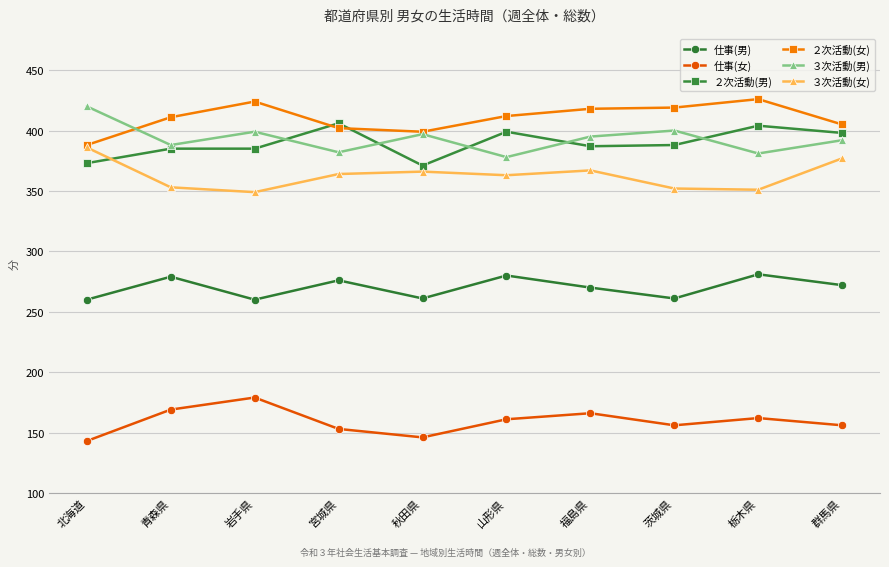

In 仕事(男), how many points are higher than both neighbors (excluding endpoints)?

4